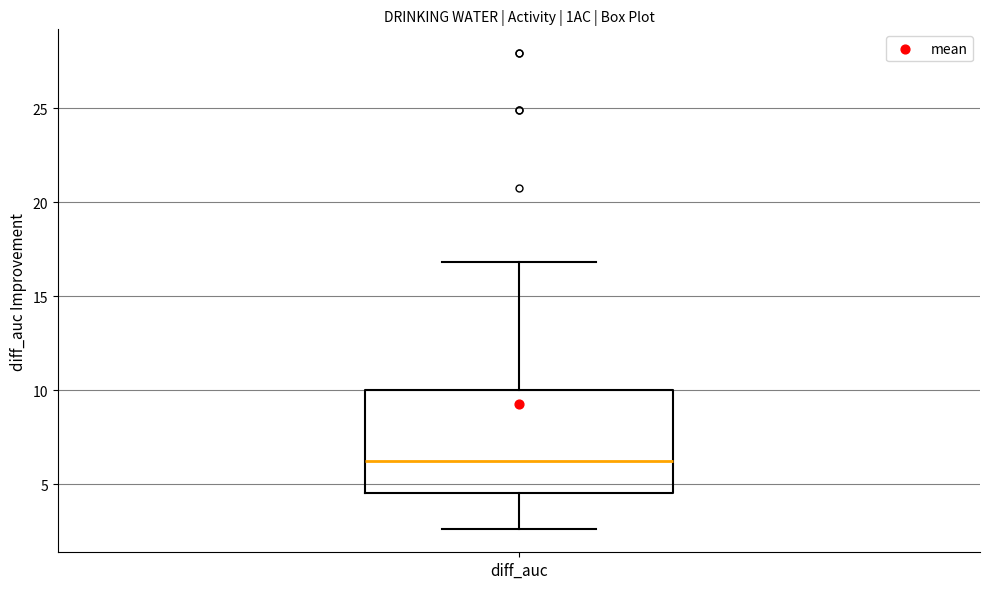

Where does the median line of the box for diff_auc sit on the y-axis? The values are not printed on the chart, so give them approximately, as read against the axis.

6.0